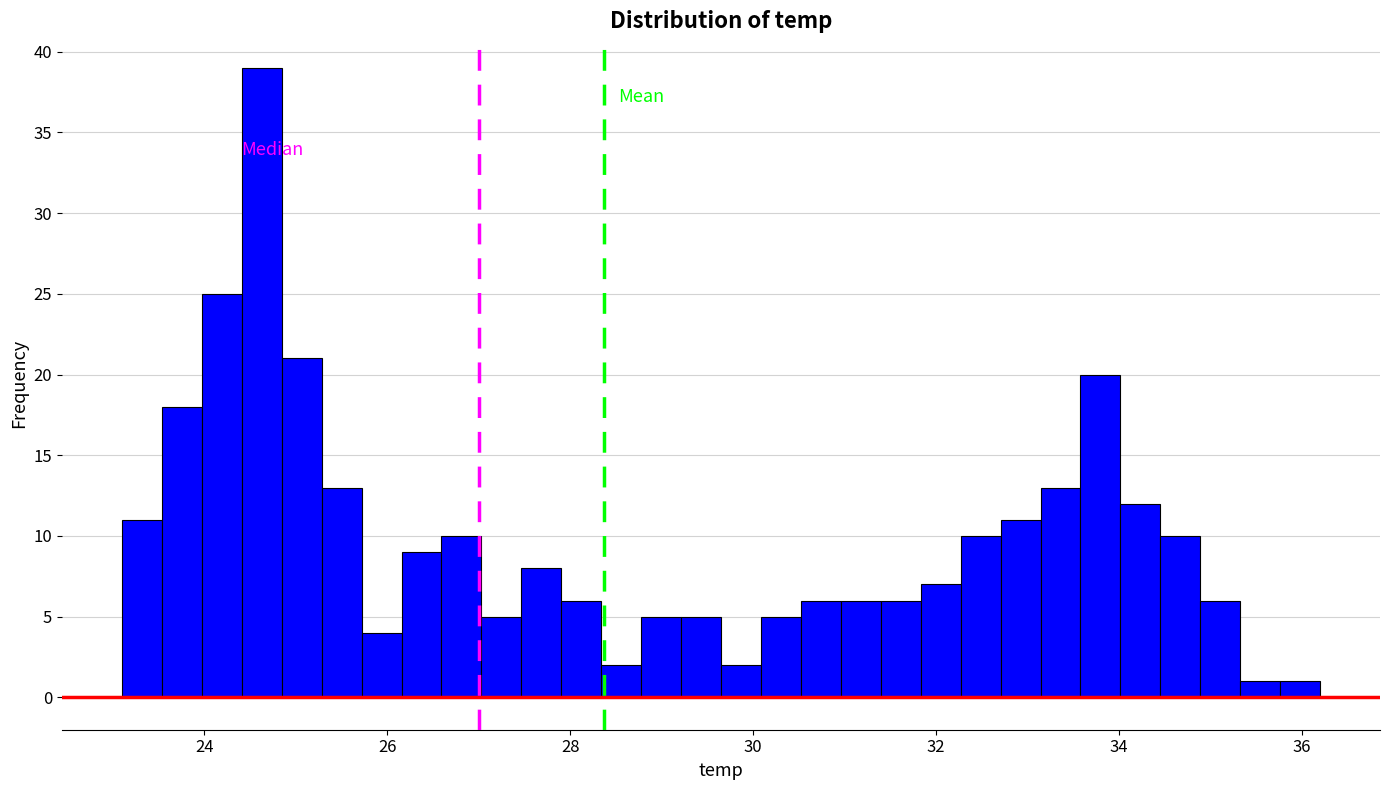

Around what value on the x-axis is the tallest bar? Give the approximate position of its centre, as read against the axis.

24.6